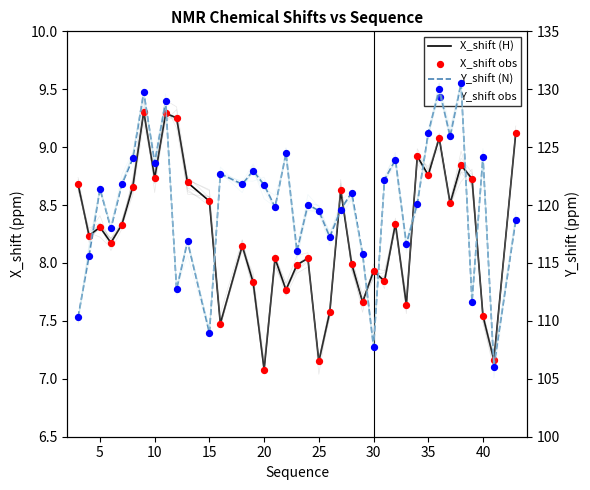

Which series reaches the maximum Y coordinate?

Y_shift (N)